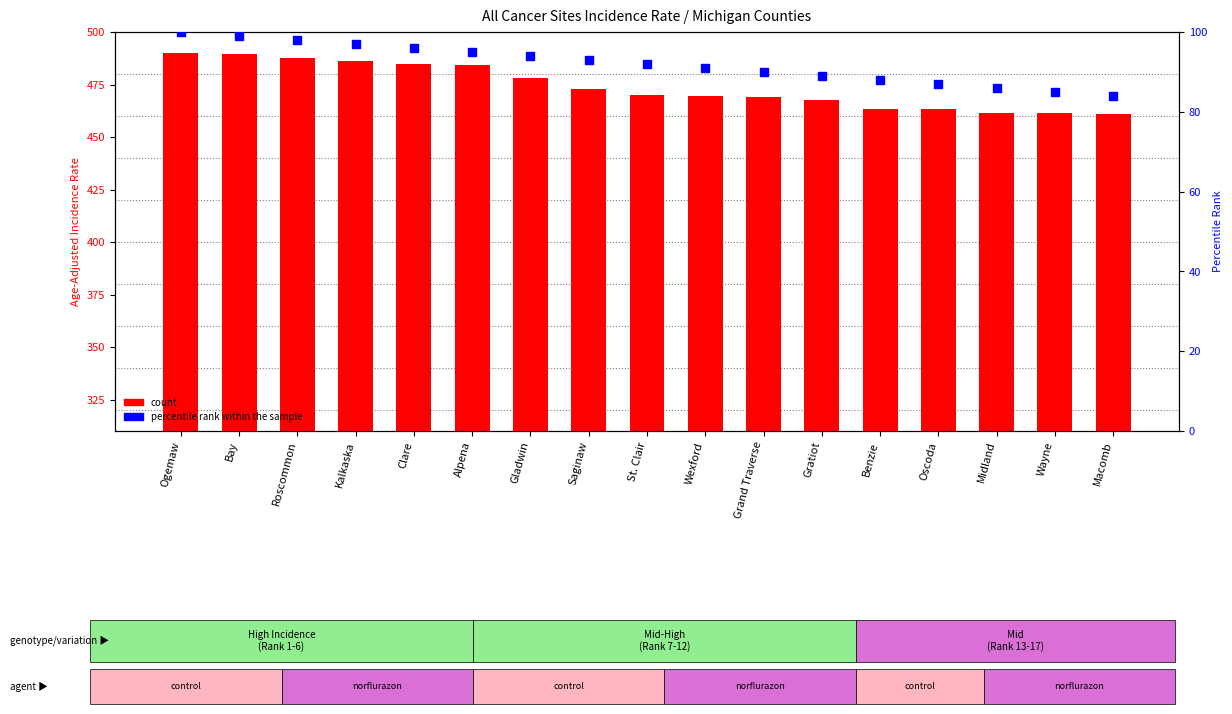

Is the value of count at Ogemaw greater than the value of percentile rank within the sample at St. Clair?

Yes